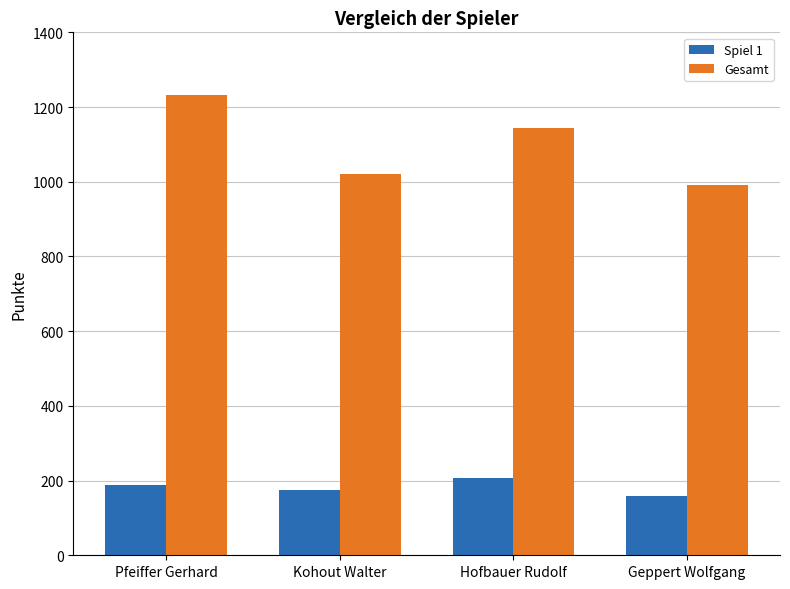

Count the Spiel 1 values in the range 176 to 206.

3